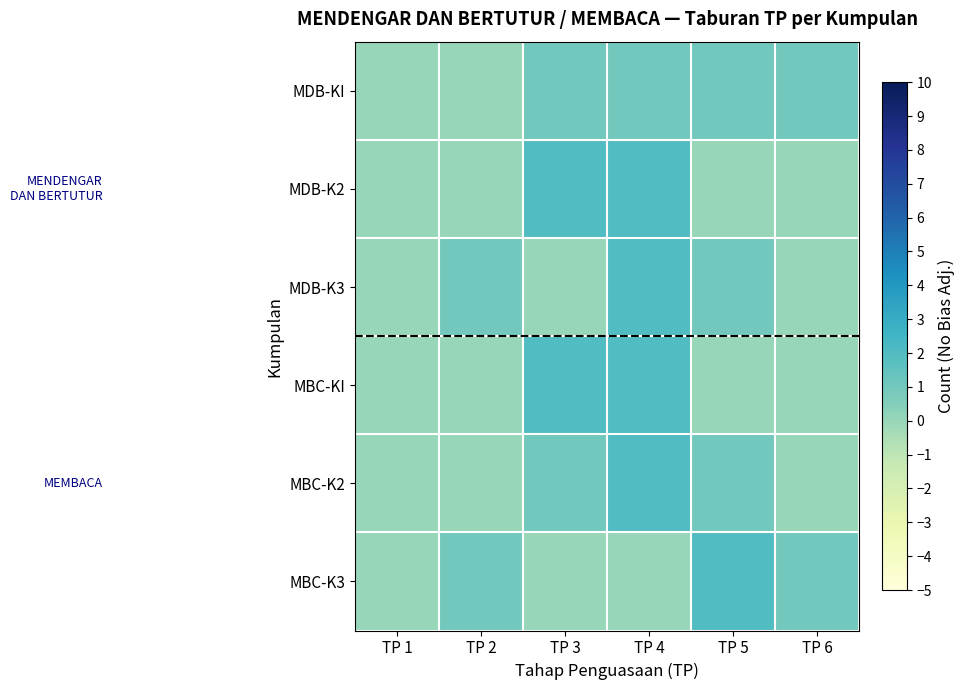

Which series has the widest spread of values?

MDB-K2